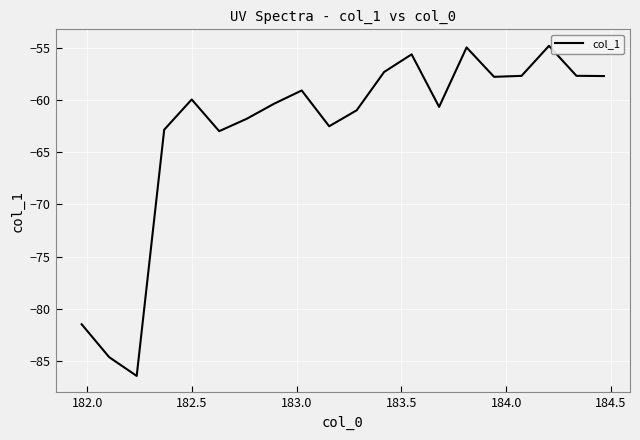

What is the maximum value shown in the chart?

-54.8